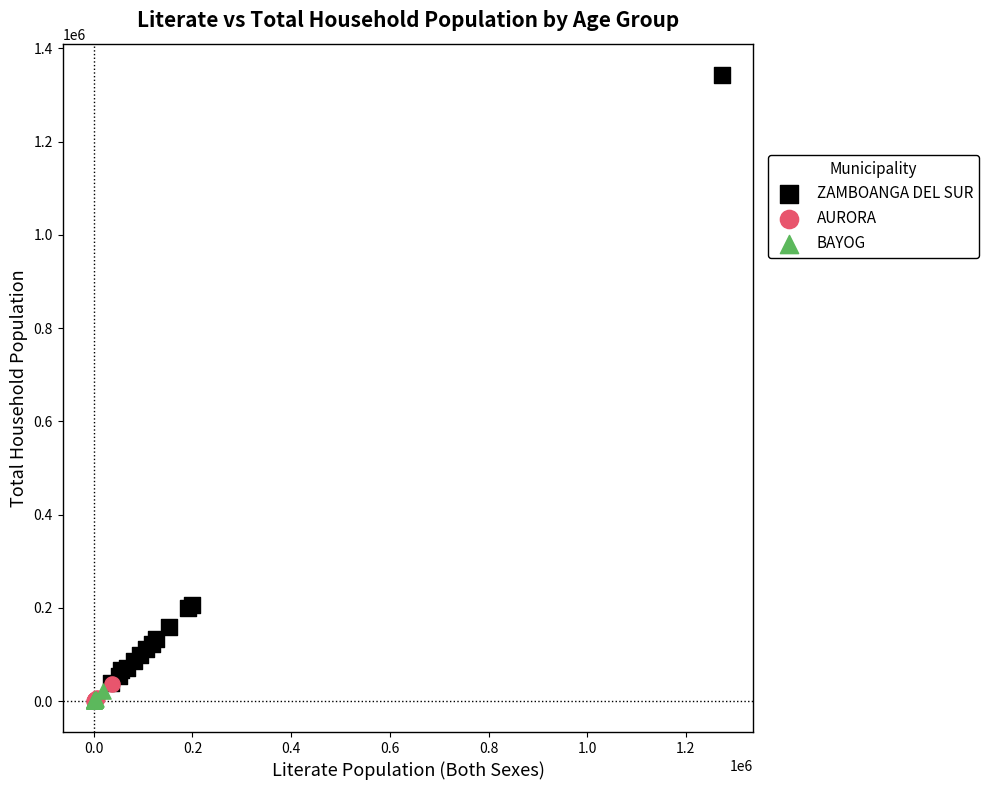

Which series has the largest Y range (max minus min)?

ZAMBOANGA DEL SUR